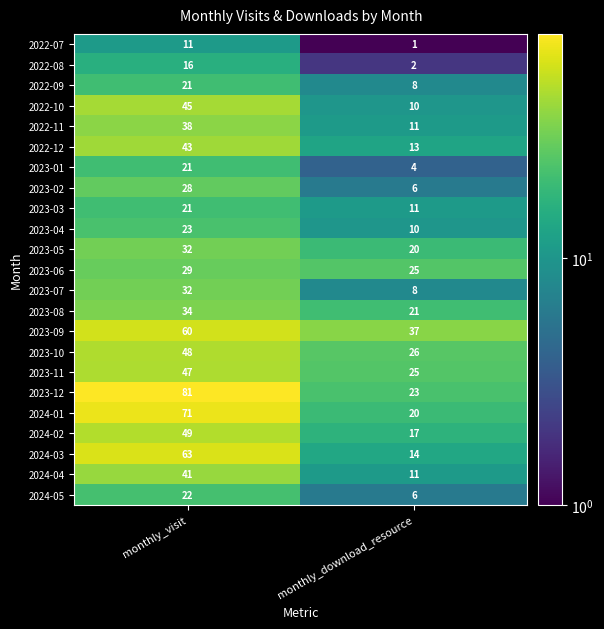

Which category has the lowest value across all series?

monthly_download_resource